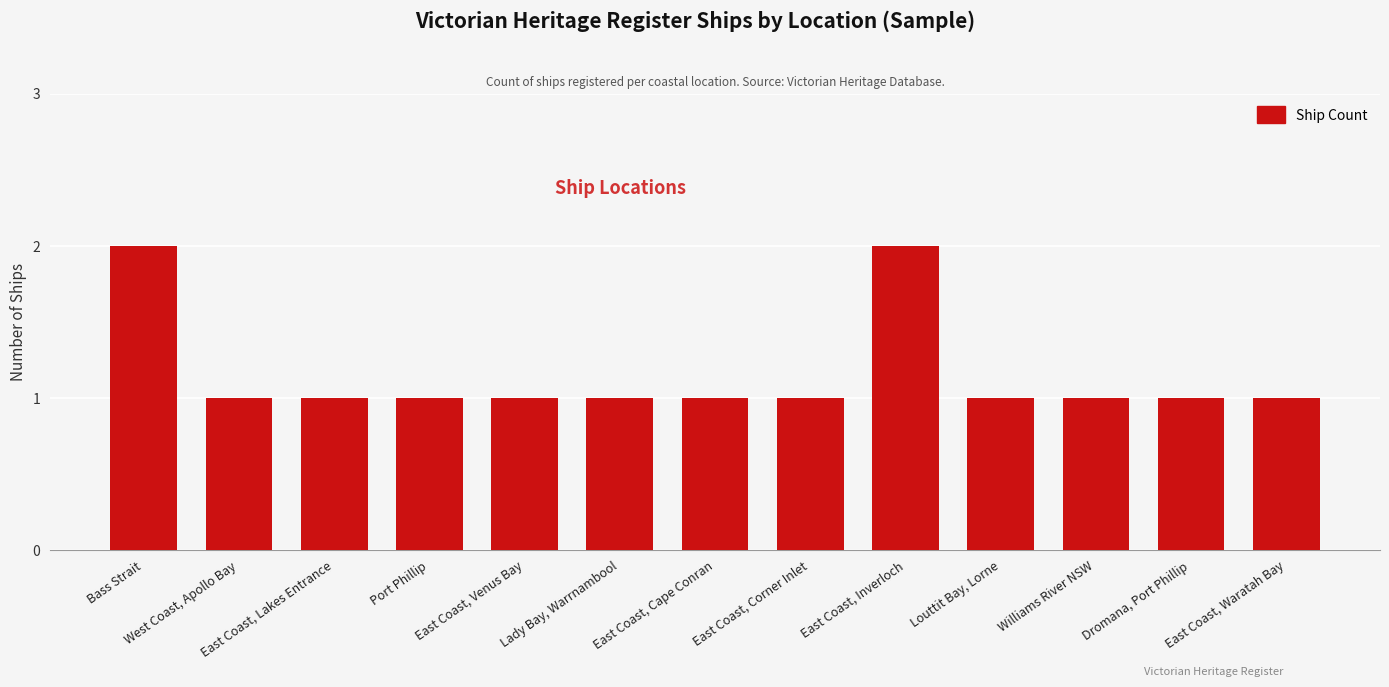

How many values are between 1 and 2?

13